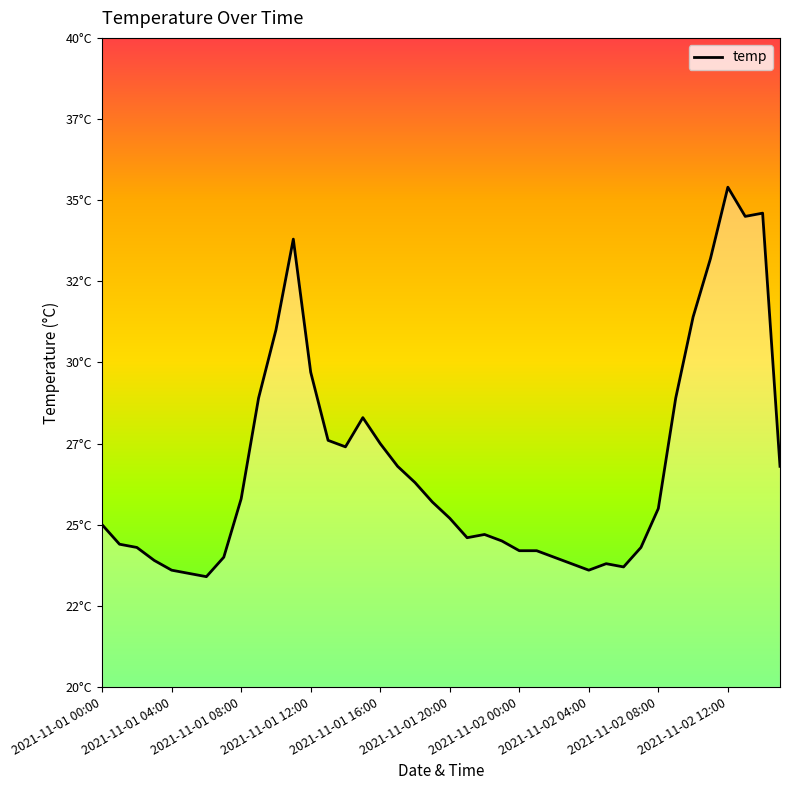

Does the chart display data point markers on the line(s)?

No